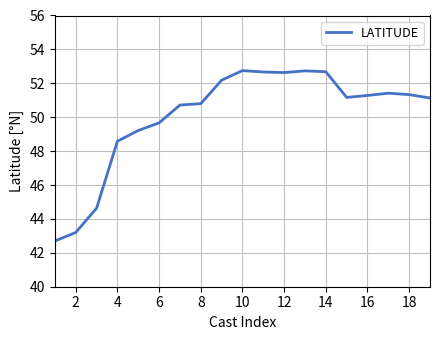

What is the maximum value shown in the chart?

52.8